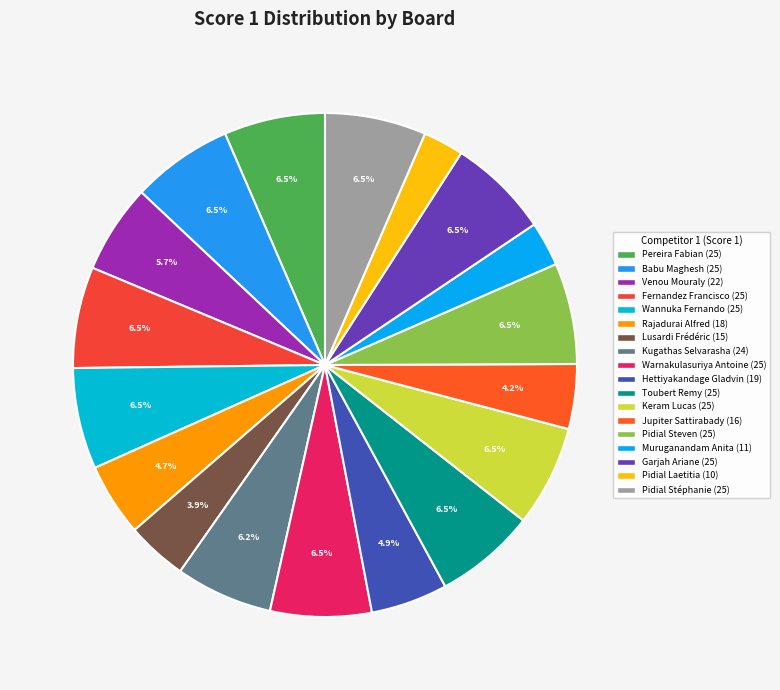

To the nearest percent, what portion does Muruganandam Anita (11) represent?

3%